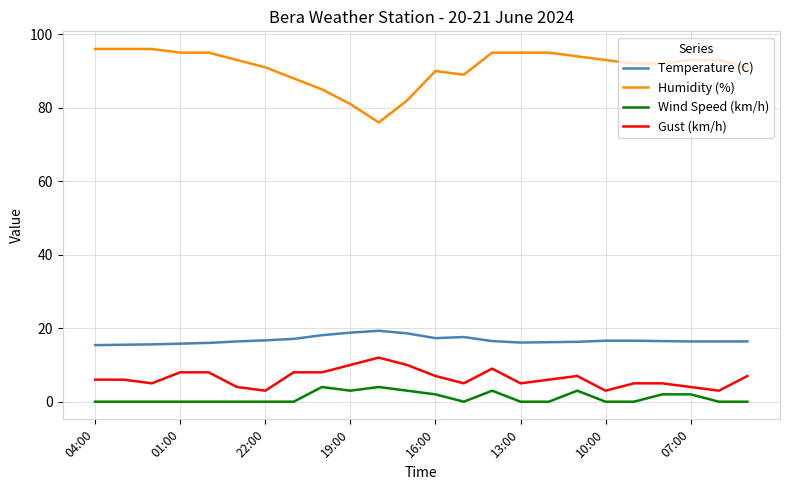

List the series in order of their peak value, lowest first.

Wind Speed (km/h), Gust (km/h), Temperature (C), Humidity (%)